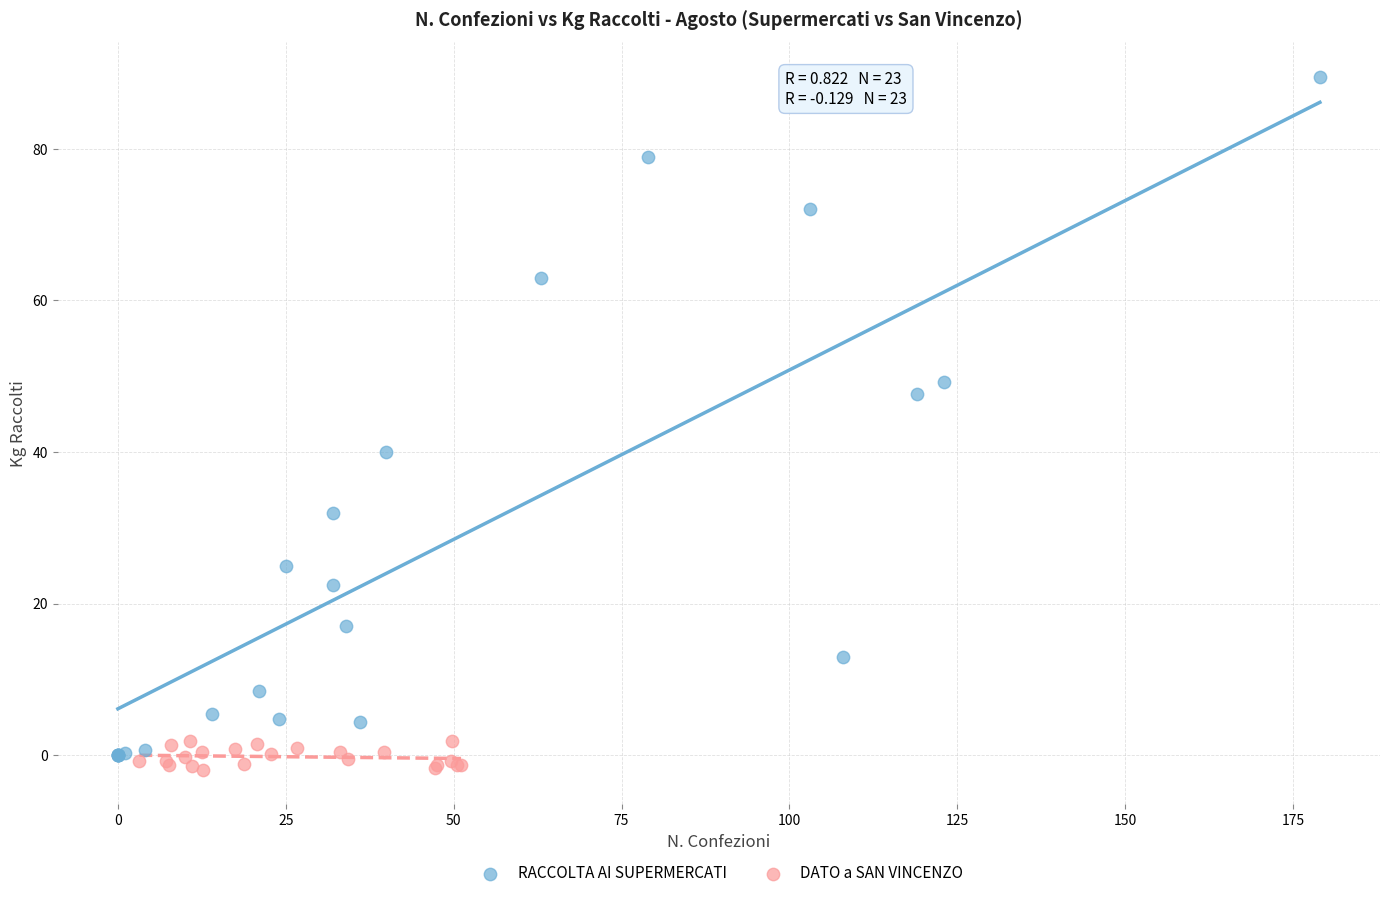

Which series contains the highest Y value?

RACCOLTA AI SUPERMERCATI